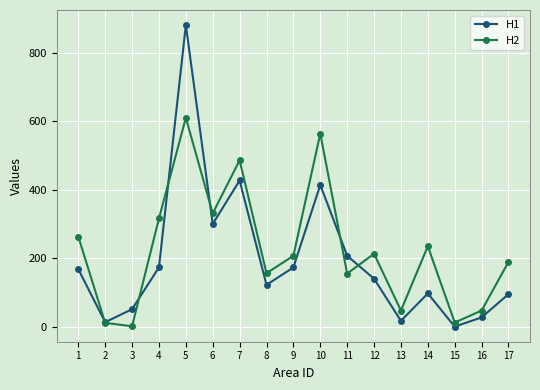

True or false: H1 has a value of 220 at 1.

False